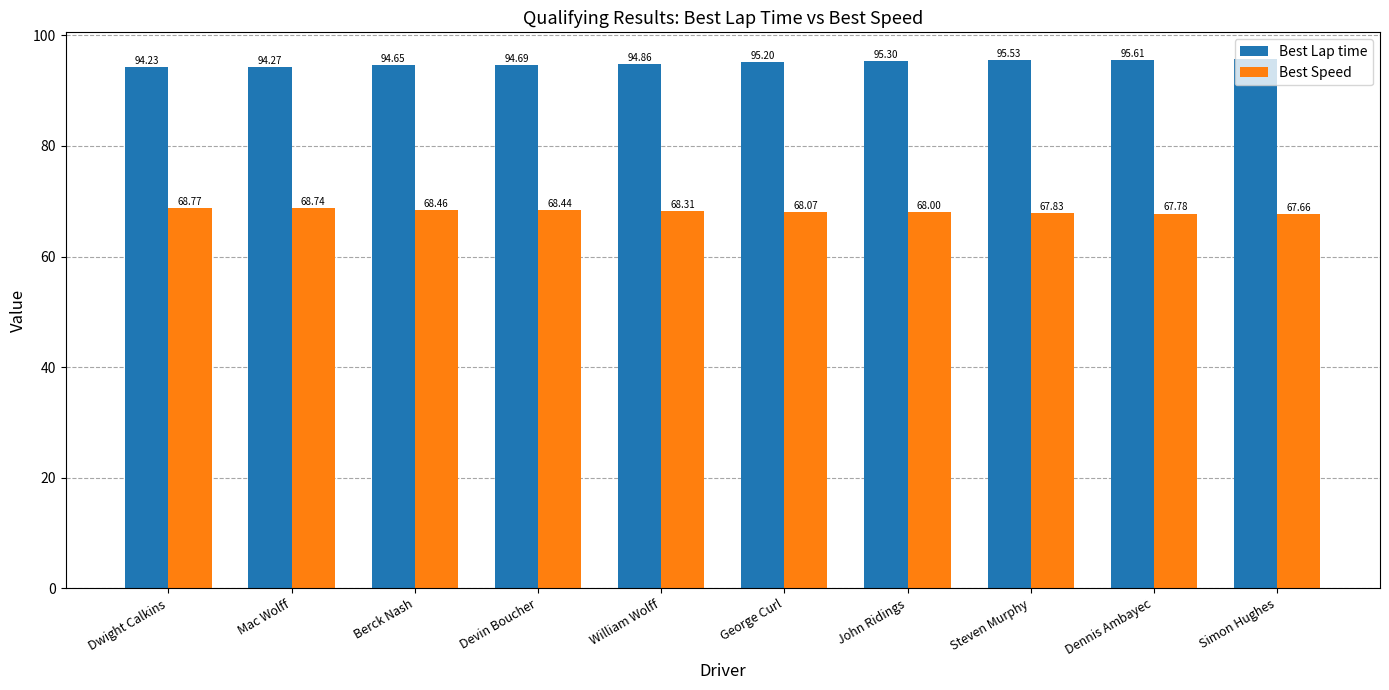

Which category has the highest value in the Best Speed series?

Dwight Calkins